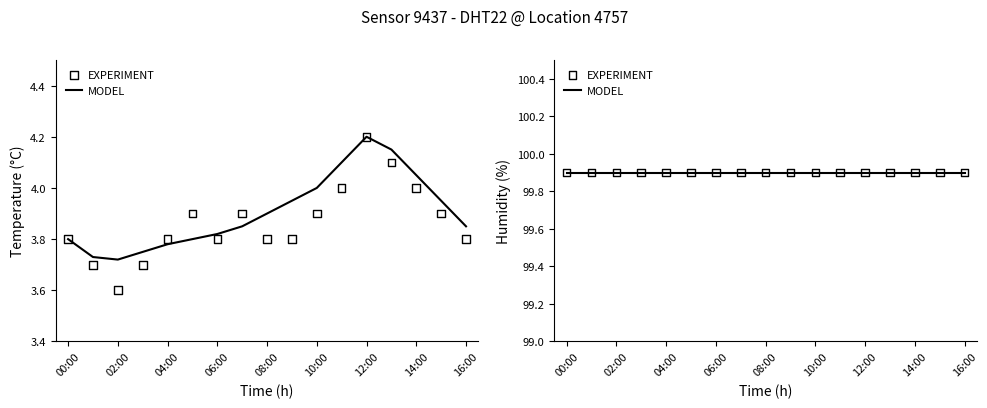

Which has a higher value, 14:00 or 08:00?

14:00